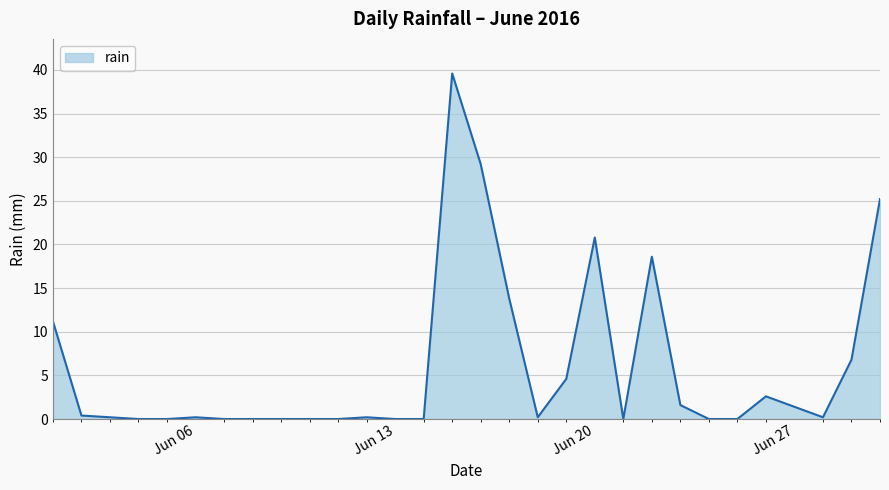

What is the greatest value displayed?

39.6